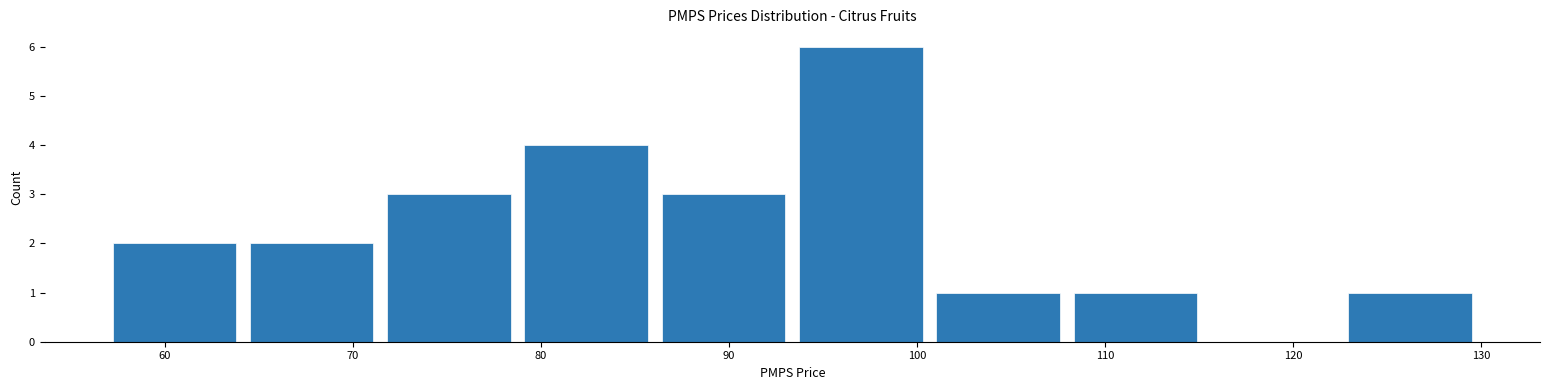

How tall is the bar that spans 71 to 79 on the x-axis? Neither the bar edges nor the heights are printed on the chart, so give them approximately, as read against the axes.

3